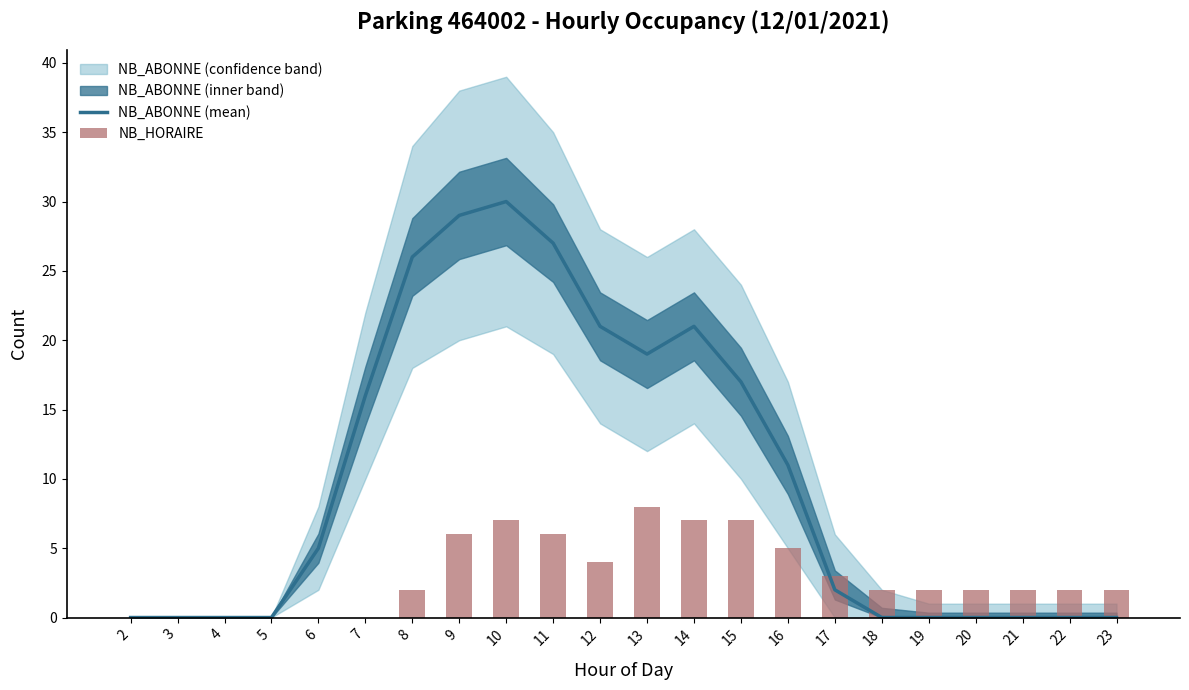

Between 8 and 18, which series saw the biggest shift?

NB_ABONNE (mean)